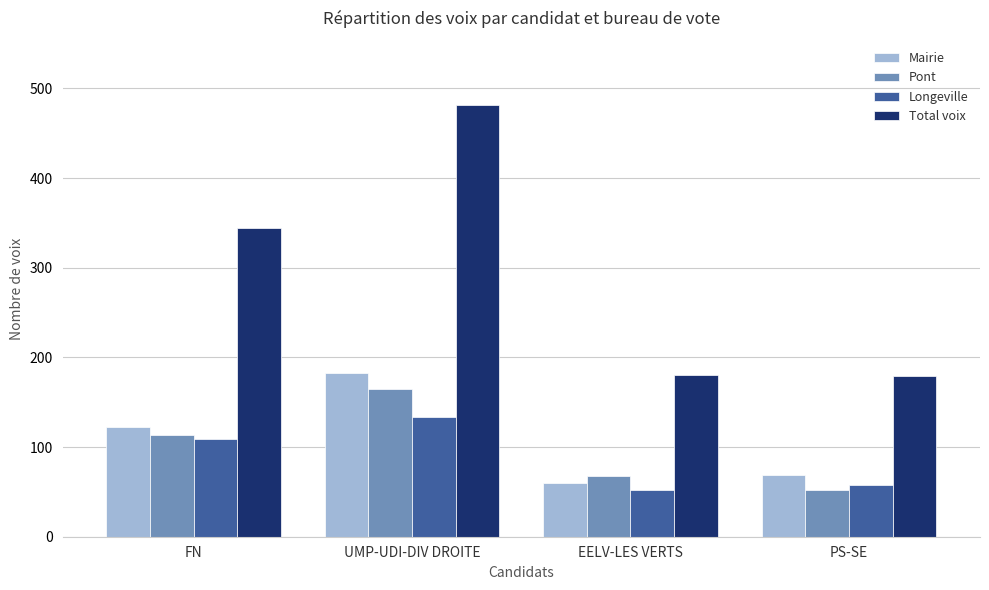

How many bars are there in each group?

4